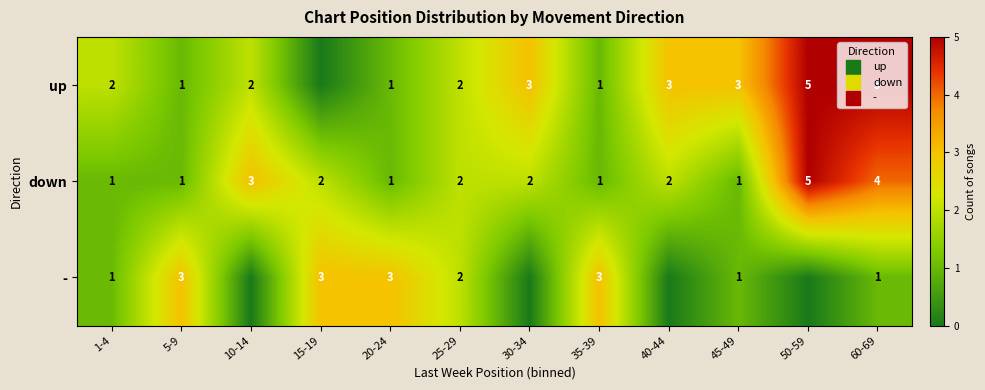

At which category is the sum across all series the highest?

50-59